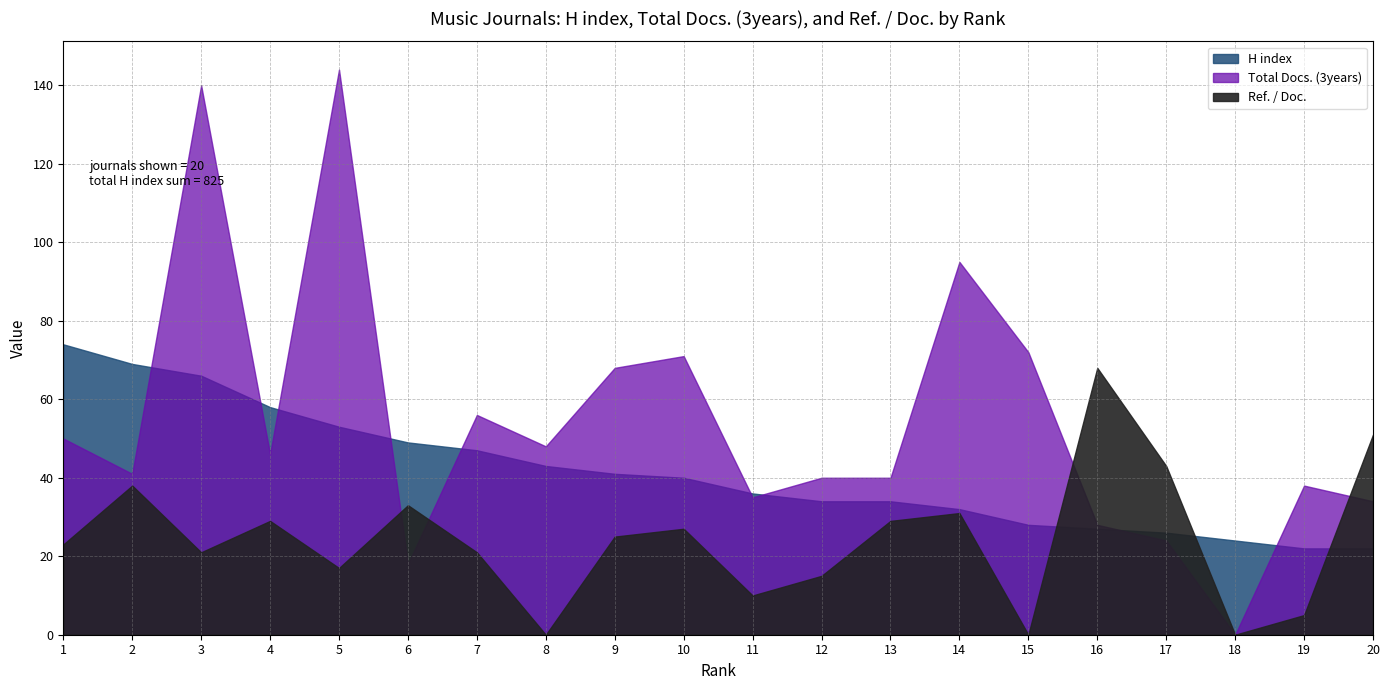

Which series changed the most between 1 and 18?

H index